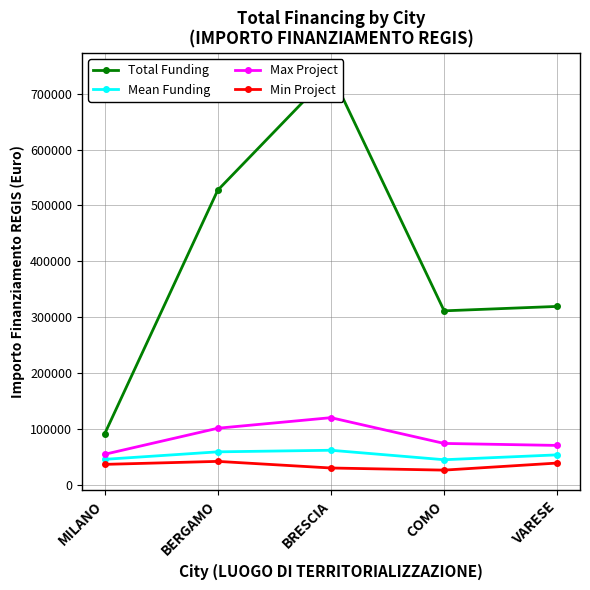

True or false: Total Funding has more than 1 interior local peaks.

False